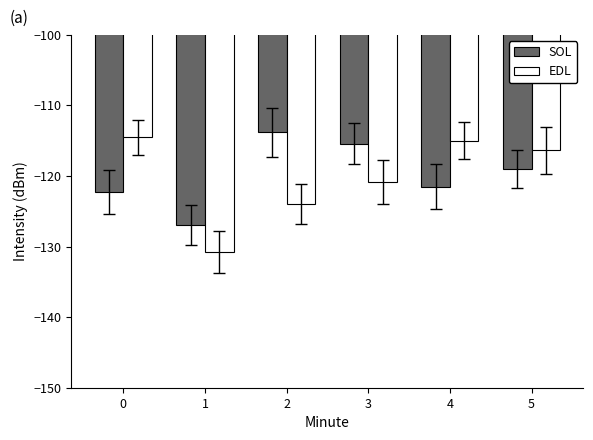

What is the smallest value displayed?

-130.8